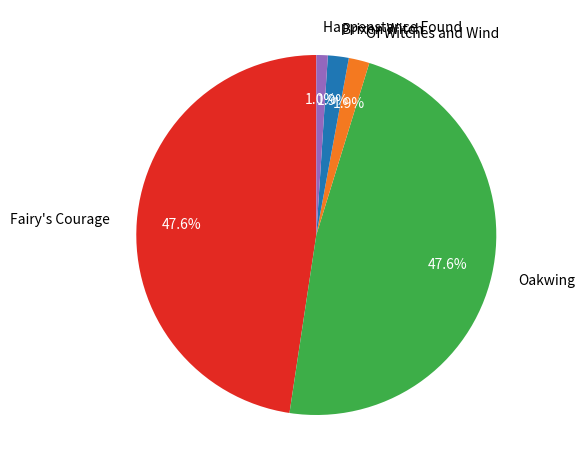

Which category has the smallest portion of the pie?

Happenstance Found